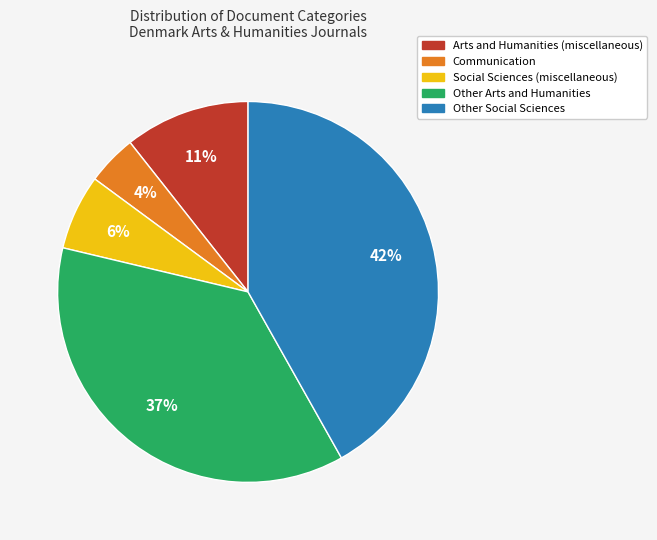

How many slices are in this pie chart?

5